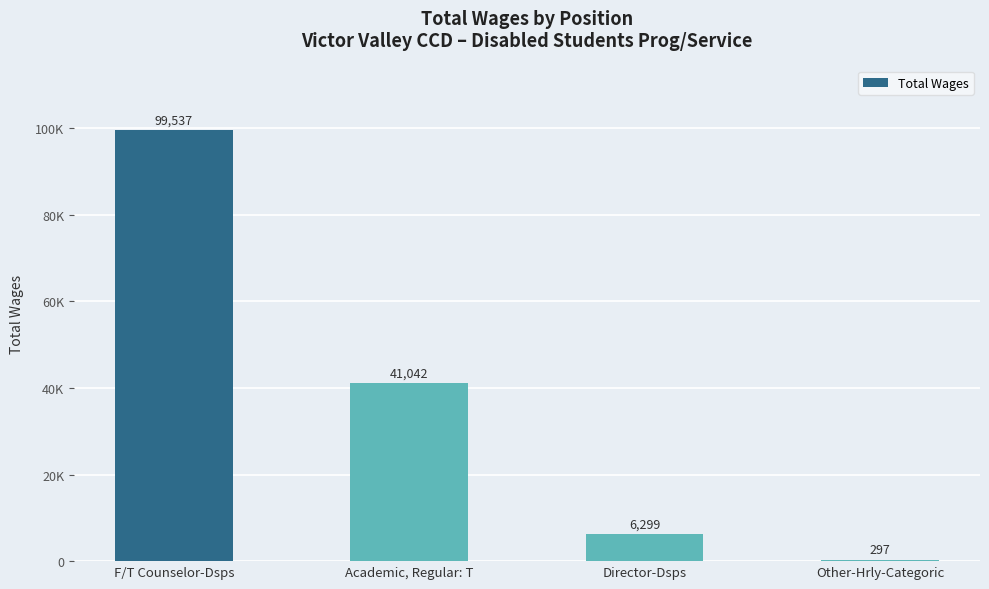

Are the bars horizontal?

No